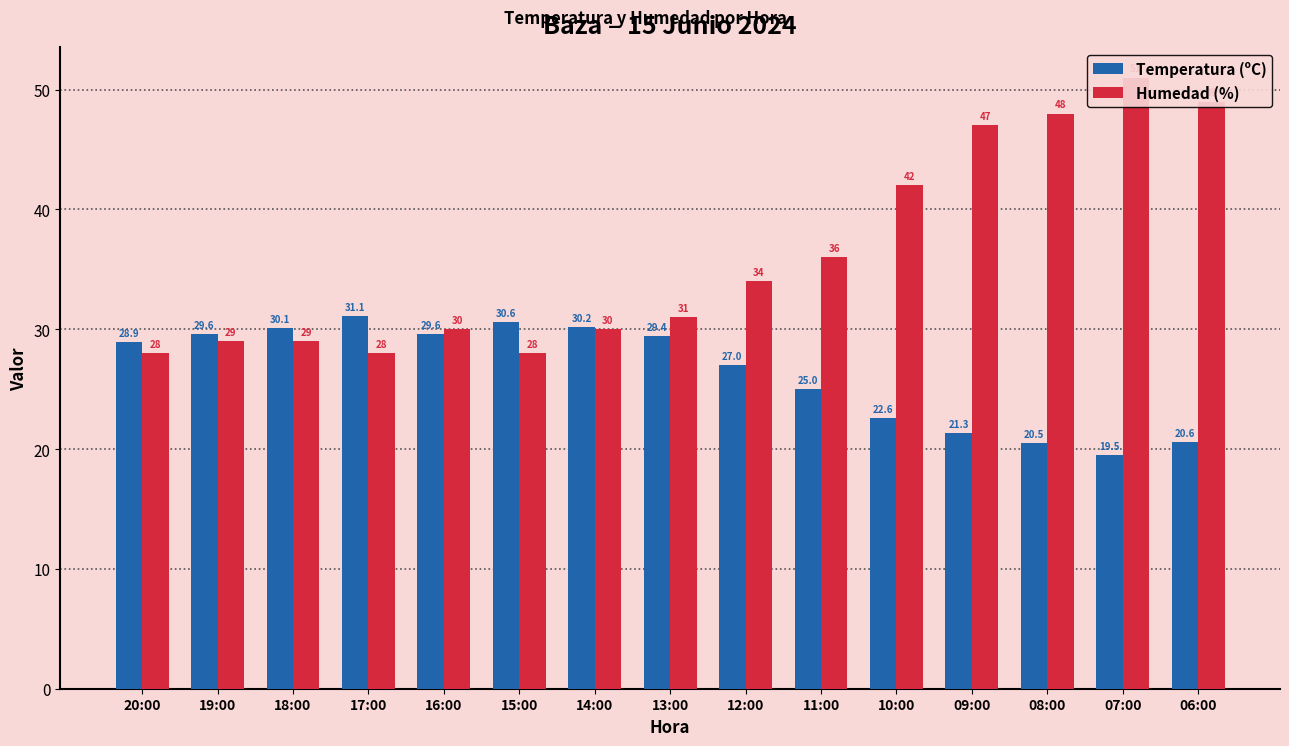

Reading left to right, extract all data points from this chart.

Temperatura (ºC): 20:00=28.9	19:00=29.6	18:00=30.1	17:00=31.1	16:00=29.6	15:00=30.6	14:00=30.2	13:00=29.4	12:00=27.0	11:00=25.0	10:00=22.6	09:00=21.3	08:00=20.5	07:00=19.5	06:00=20.6
Humedad (%): 20:00=28.0	19:00=29.0	18:00=29.0	17:00=28.0	16:00=30.0	15:00=28.0	14:00=30.0	13:00=31.0	12:00=34.0	11:00=36.0	10:00=42.0	09:00=47.0	08:00=48.0	07:00=51.0	06:00=49.0